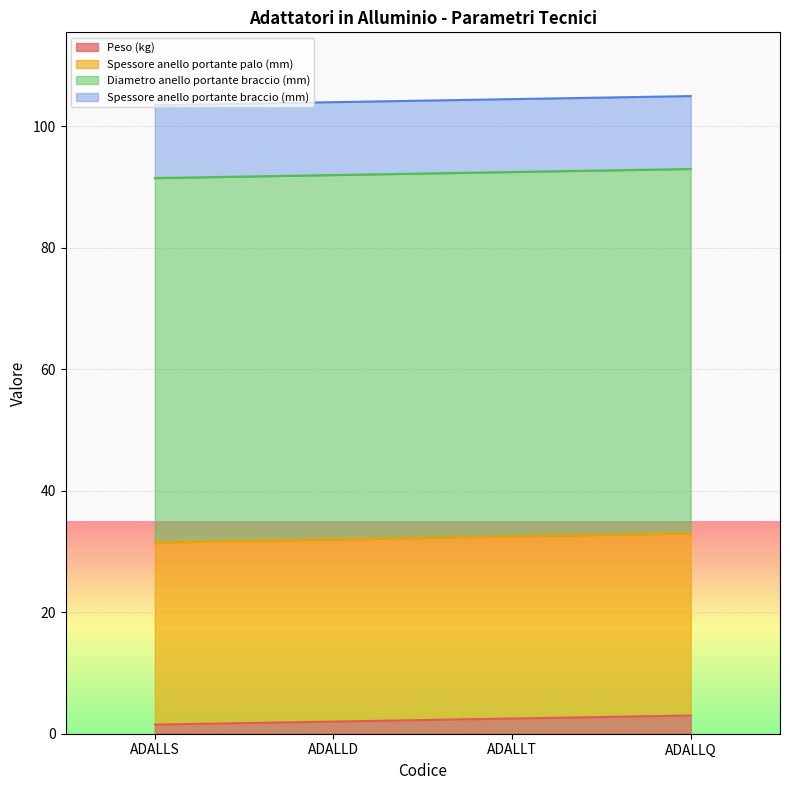

The Spessore anello portante palo (mm) series shows 30.0 at ADALLD. True or false?

True